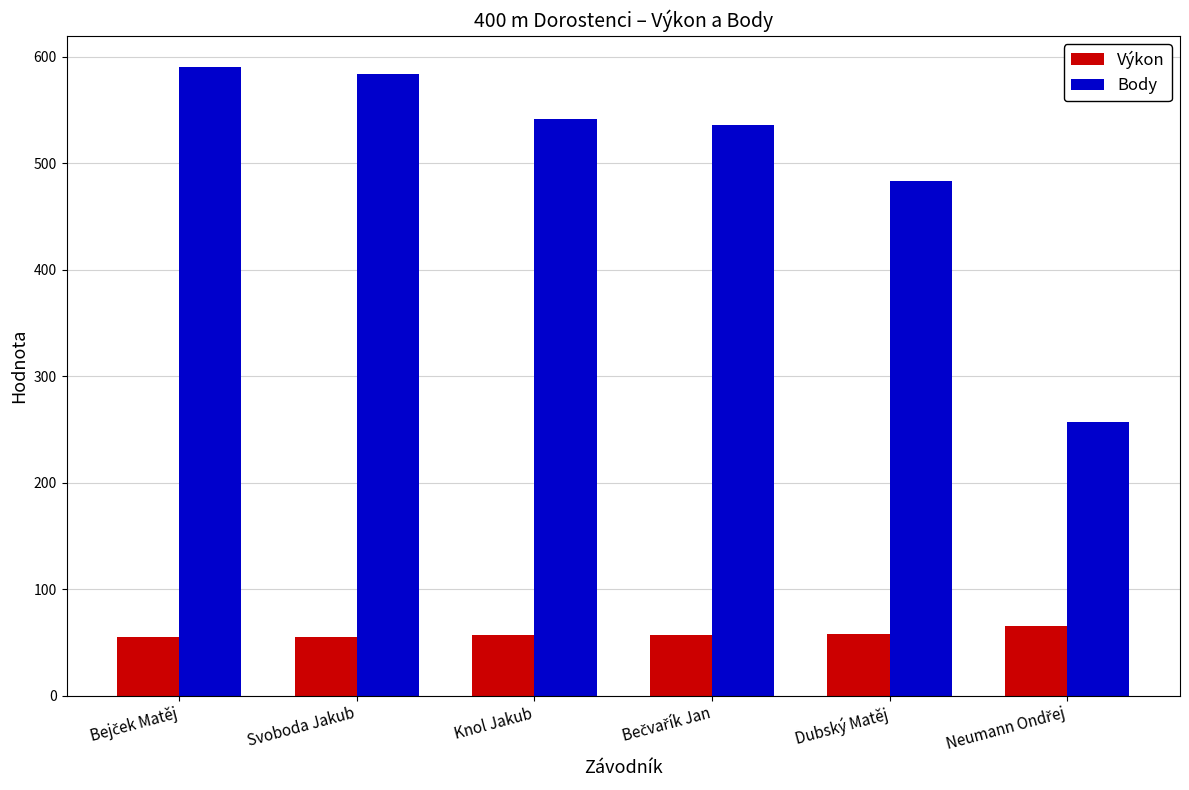

Which series has the largest total across all categories?

Body